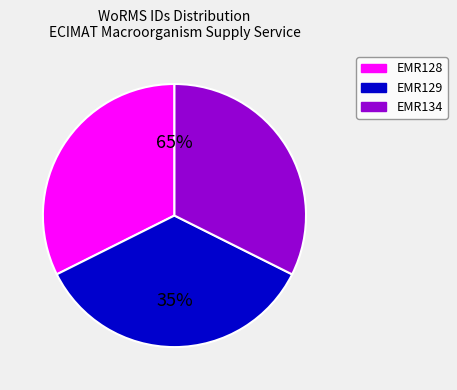

Which slice is the smallest?

EMR128